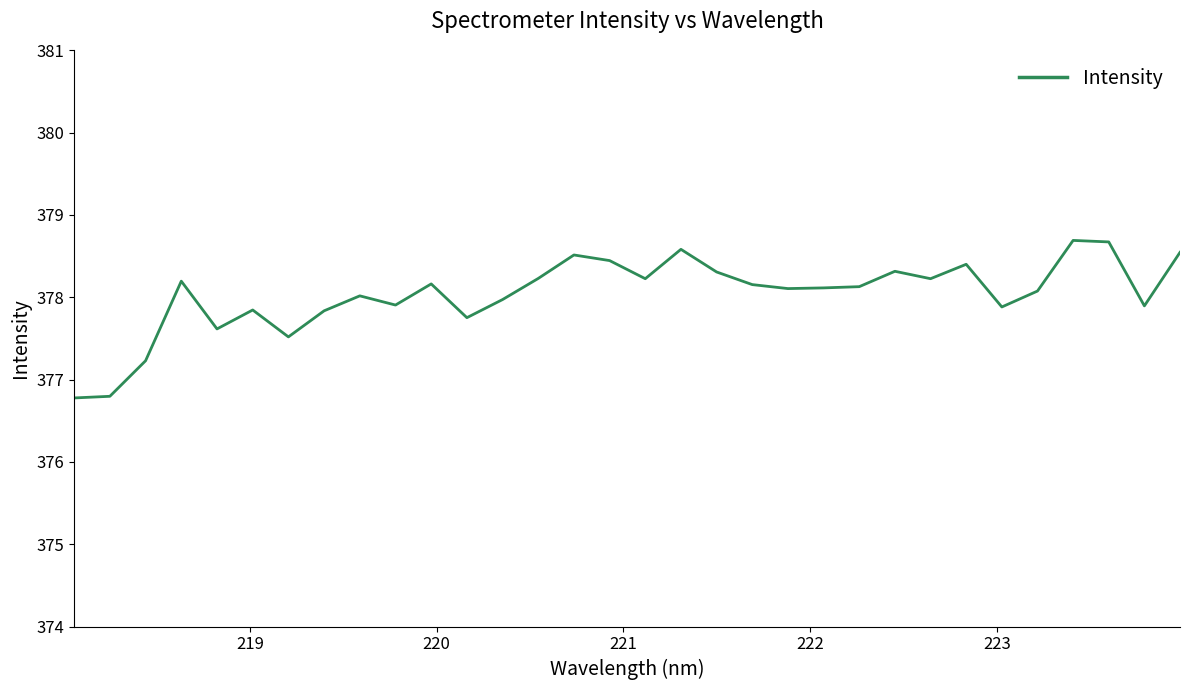

What is the average value?

378.0